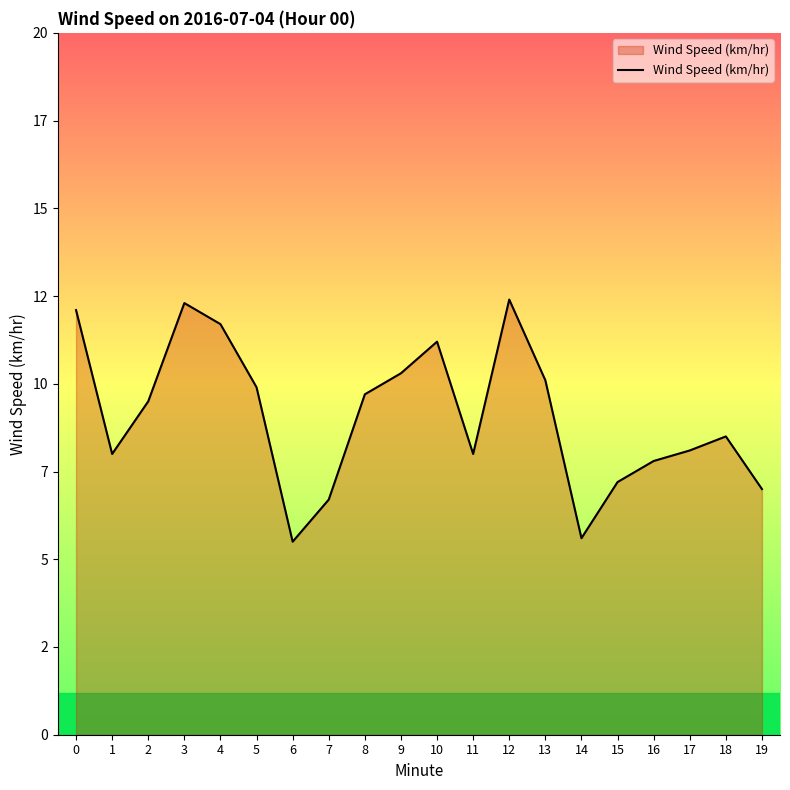

Does the chart have visible grid lines?

No